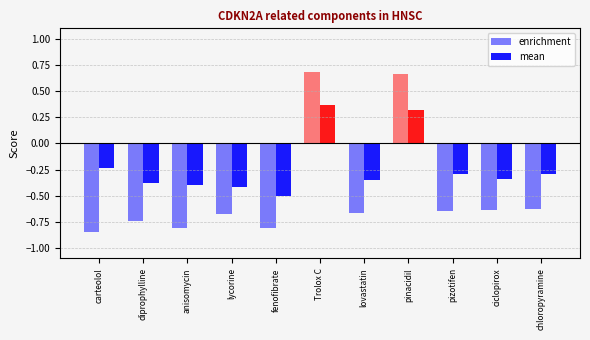

Reading left to right, transcribe all the data shown in this chart.

enrichment: carteolol=-0.9	diprophylline=-0.7	anisomycin=-0.8	lycorine=-0.7	fenofibrate=-0.8	Trolox C=0.7	lovastatin=-0.7	pinacidil=0.7	pizotifen=-0.6	ciclopirox=-0.6	chloropyramine=-0.6
mean: carteolol=-0.2	diprophylline=-0.4	anisomycin=-0.4	lycorine=-0.4	fenofibrate=-0.5	Trolox C=0.4	lovastatin=-0.4	pinacidil=0.3	pizotifen=-0.3	ciclopirox=-0.3	chloropyramine=-0.3